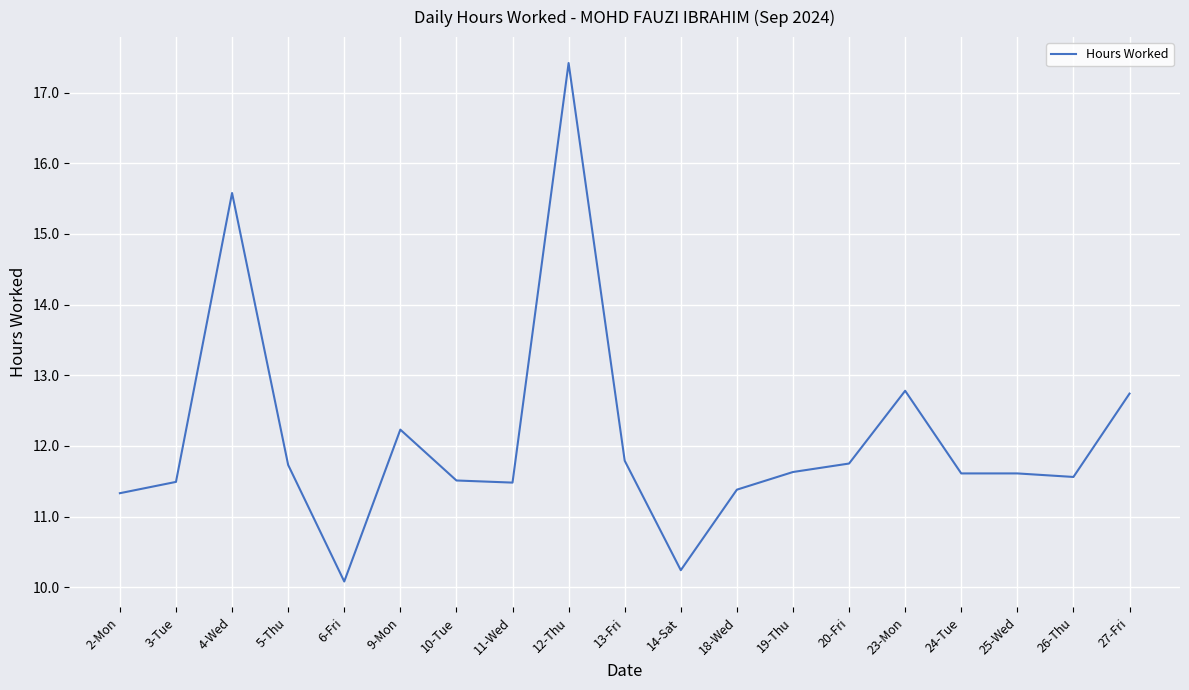

What position from the left is 9-Mon?

6